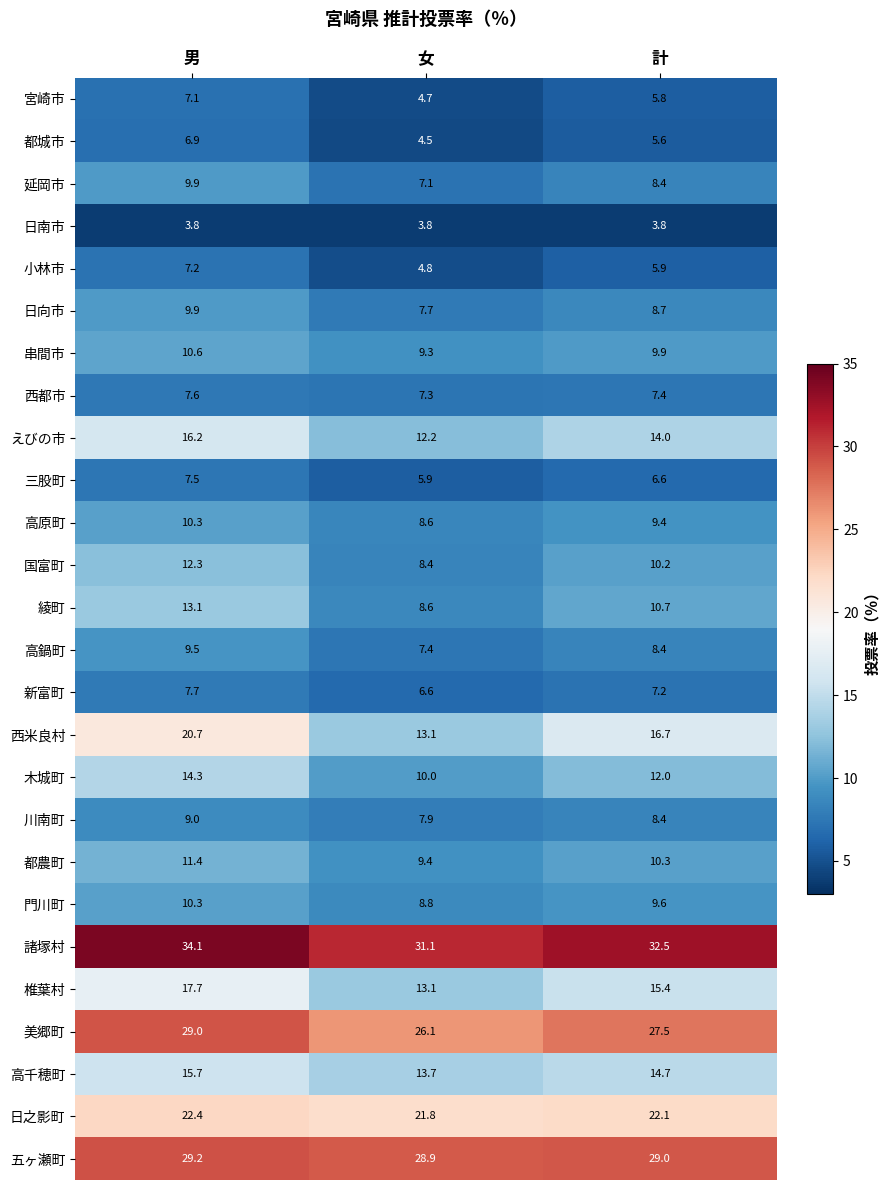

Is it true that 門川町 equals 8.8 at 女?

True